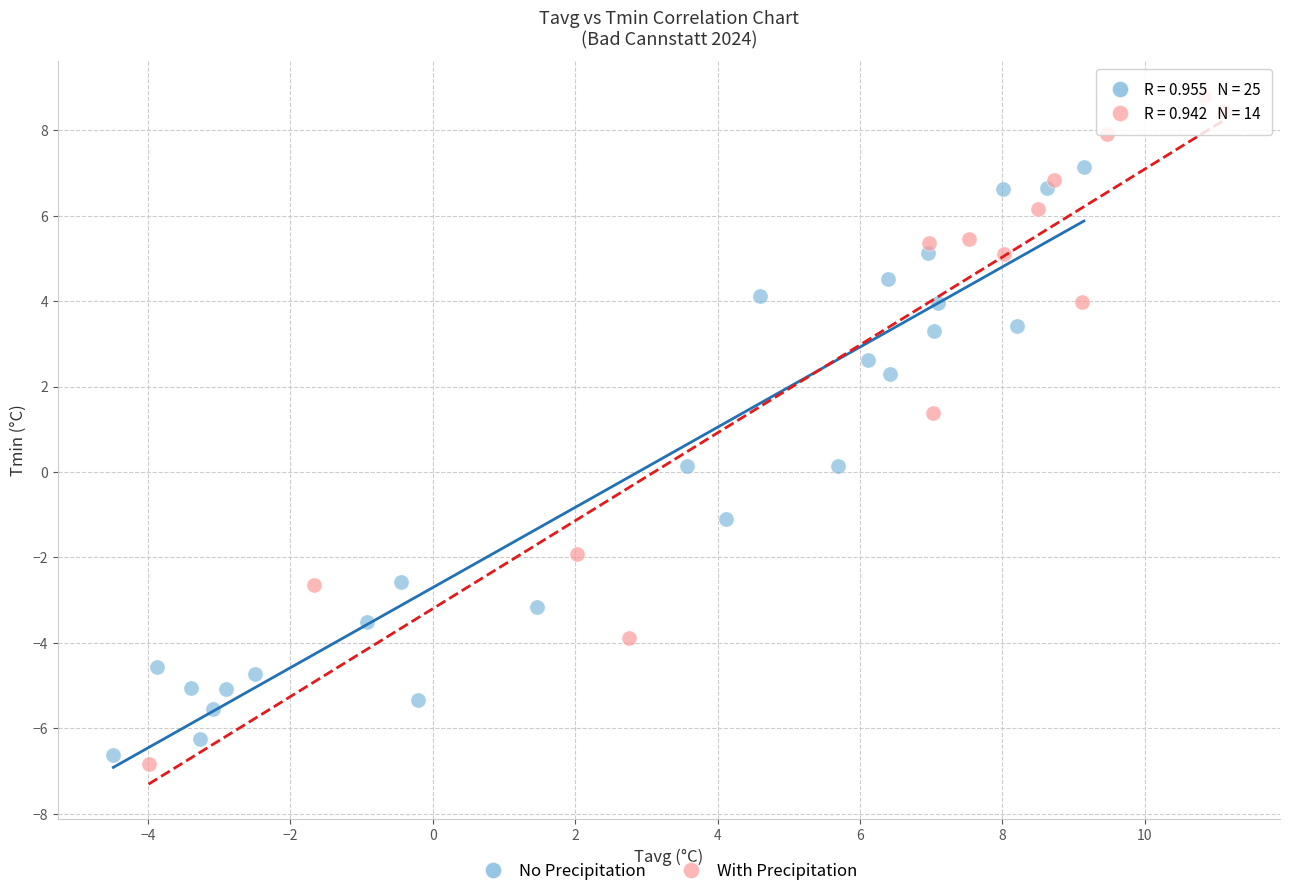

Which series contains the highest Y value?

With Precipitation